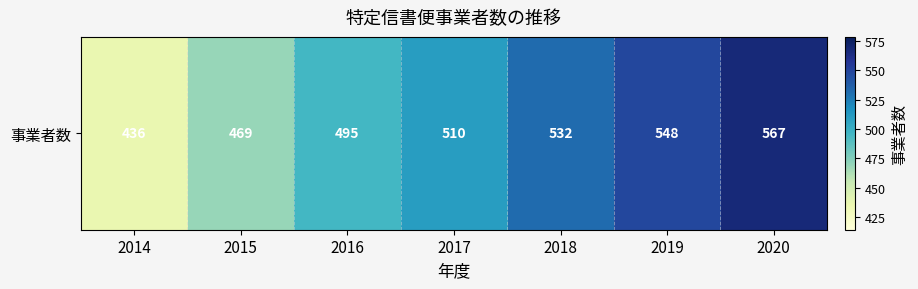

Reading left to right, list all the values displayed in this chart.

2014=436	2015=469	2016=495	2017=510	2018=532	2019=548	2020=567